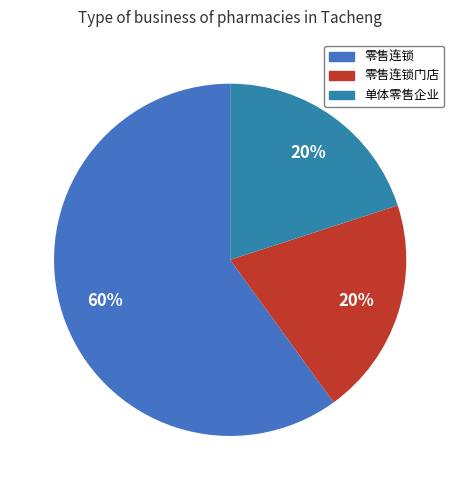

Which slice is the largest?

零售连锁